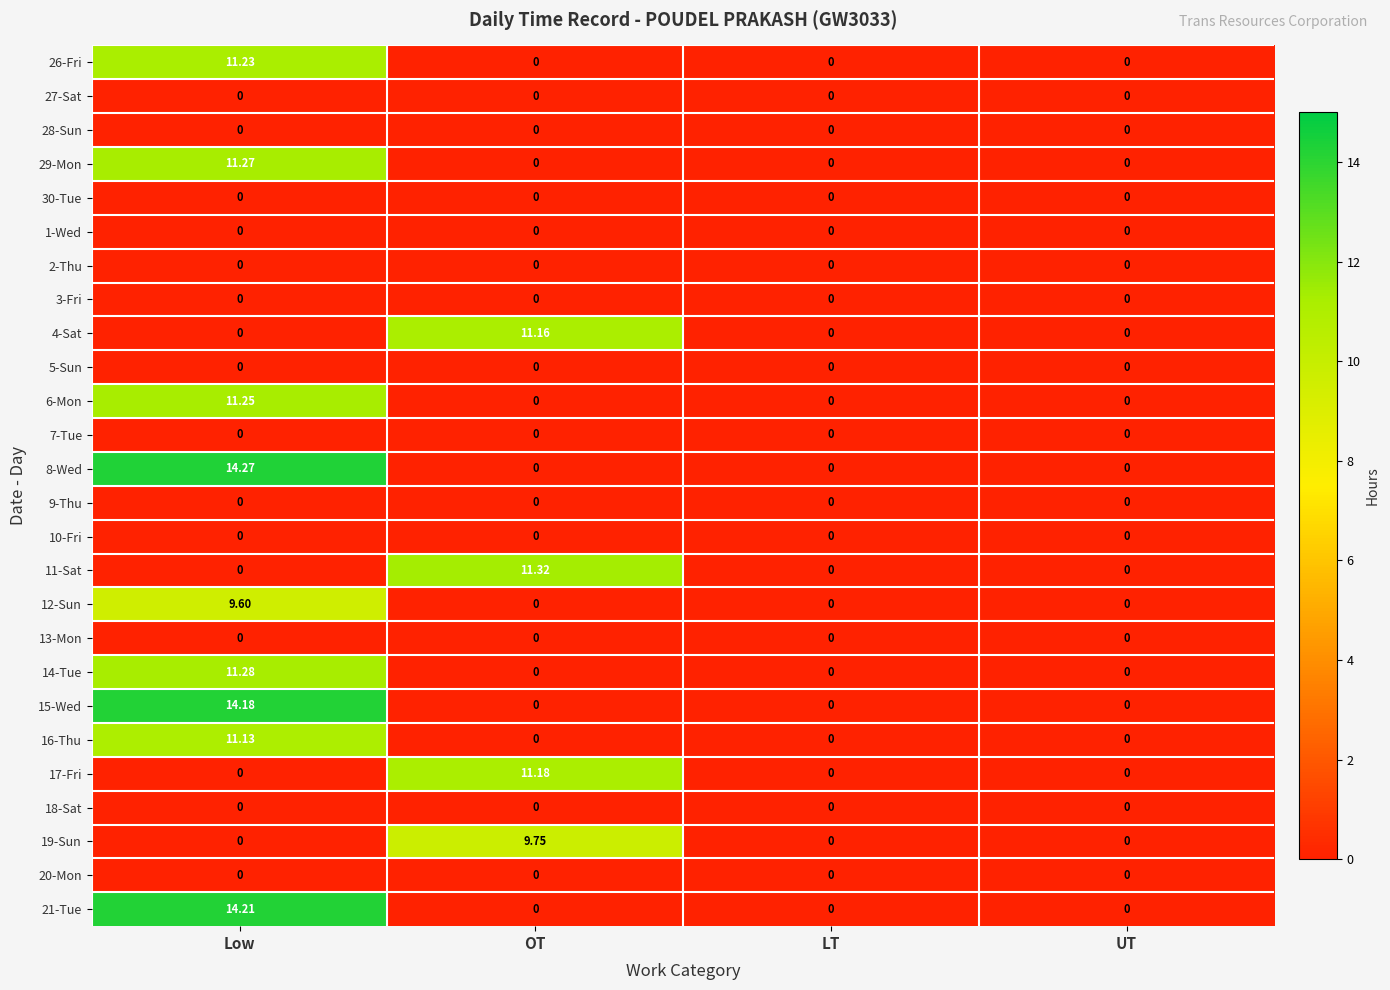

Which category has the highest value across all series?

Low